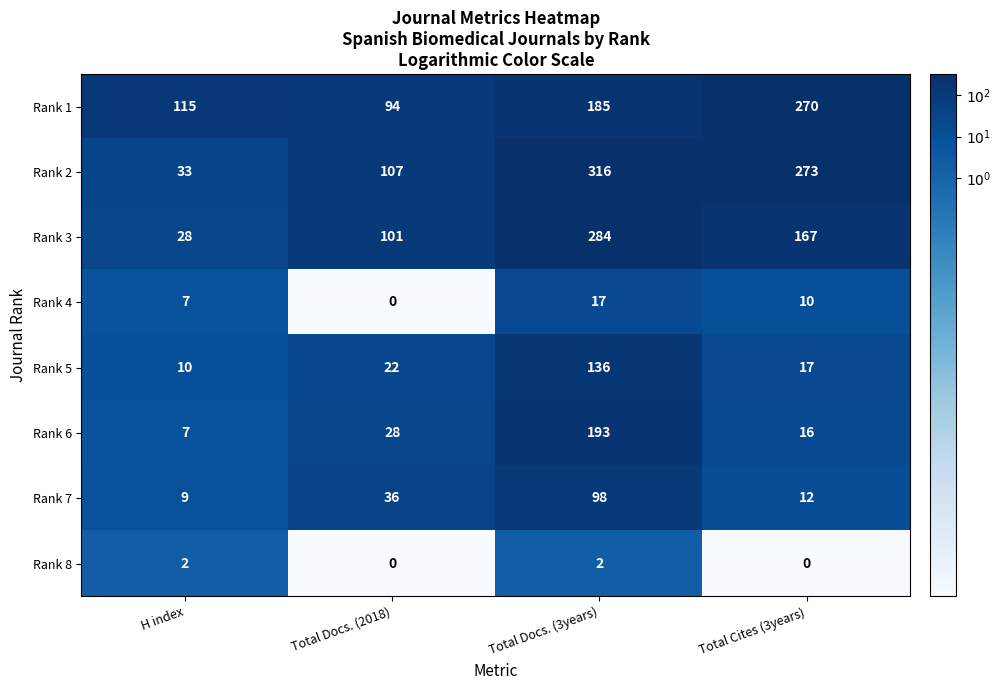

What is the difference between the Rank 3 values at Total Cites (3years) and Total Docs. (3years)?

117